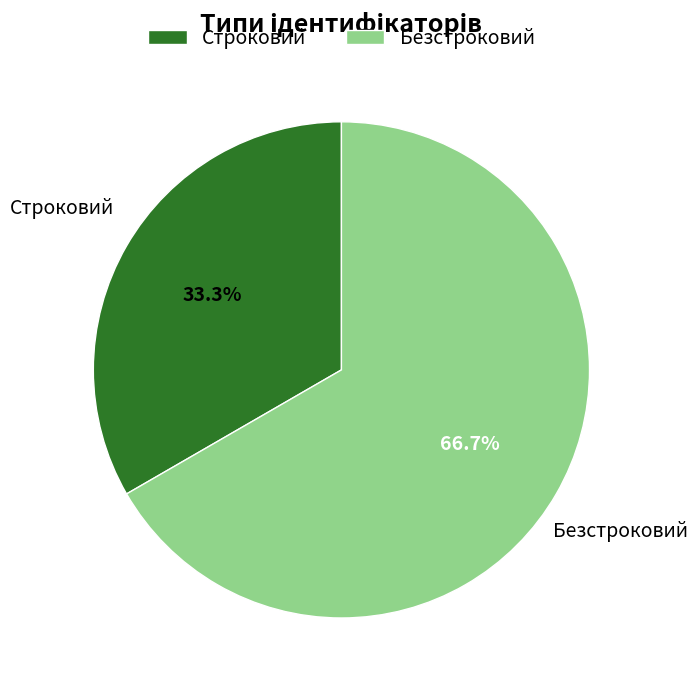

Combined, what portion of the pie is Безстроковий and Строковий?

100.0%